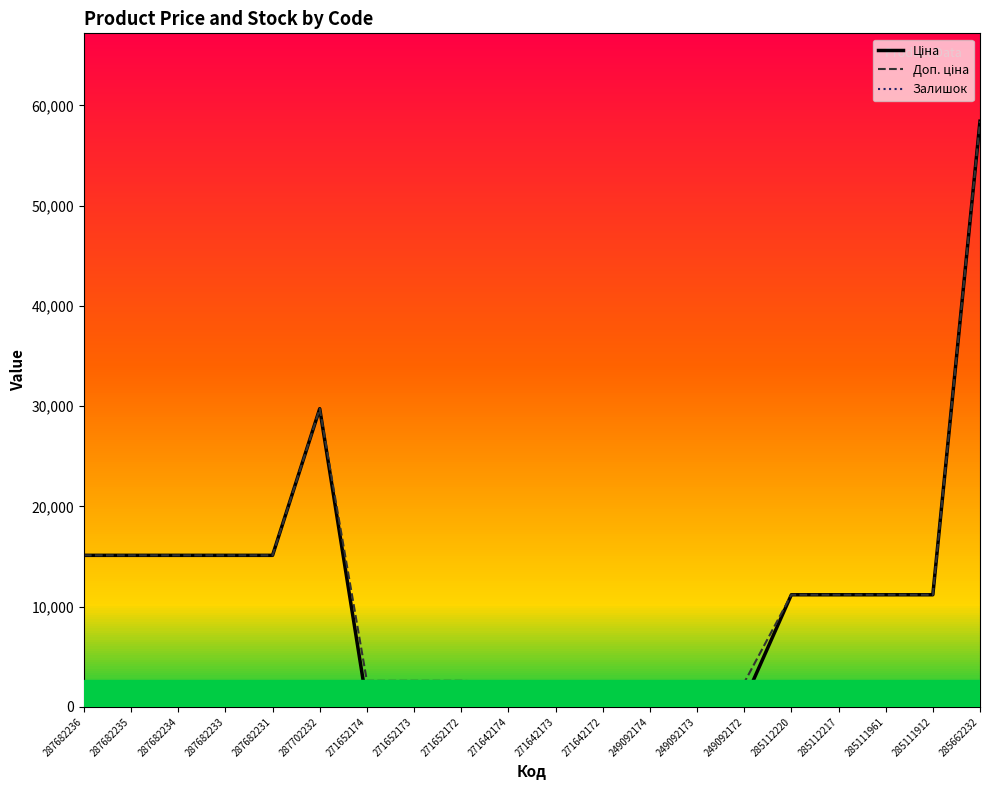

At which category is the sum across all series the highest?

285662232